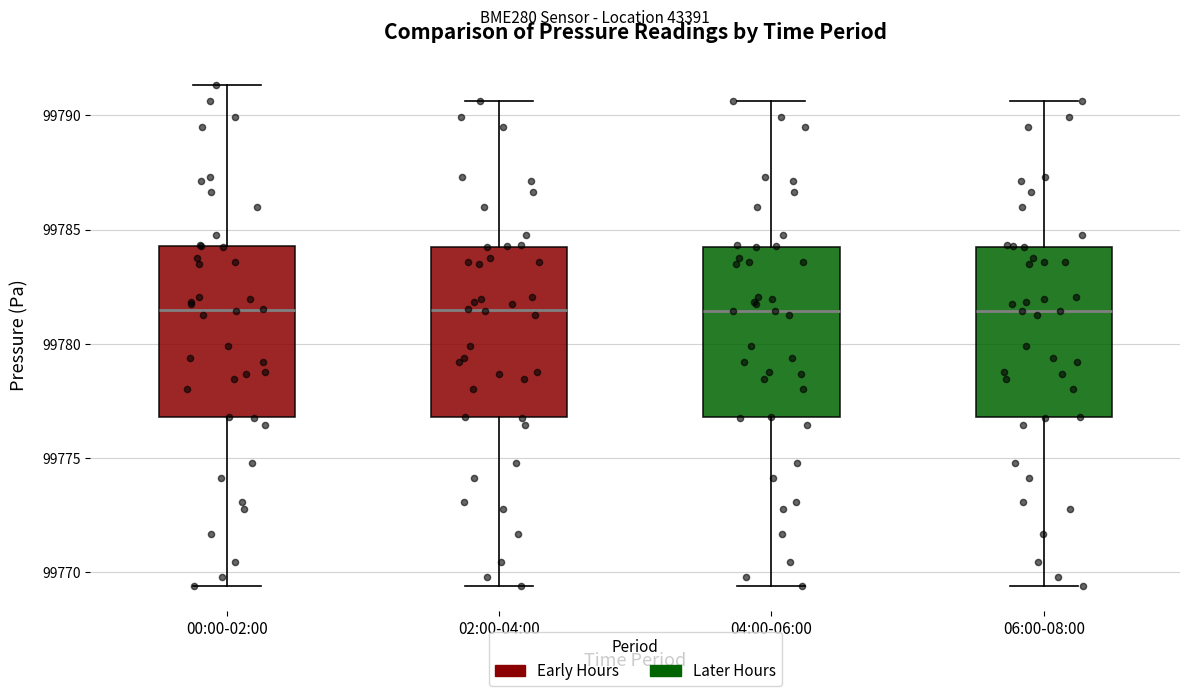

Reading left to right, transcribe this box plot: for each box, give where its median line is, the range the box spans, and where its two whiskers end, as read against the y-axis. The values are not printed on the chart, so give them approximately, as read against the axis.

00:00-02:00: median 99781.5, box 99777.0 to 99784.5, whiskers 99769.5 to 99791.5
02:00-04:00: median 99781.5, box 99777.0 to 99784.0, whiskers 99769.5 to 99790.5
04:00-06:00: median 99781.5, box 99777.0 to 99784.0, whiskers 99769.5 to 99790.5
06:00-08:00: median 99781.5, box 99777.0 to 99784.0, whiskers 99769.5 to 99790.5